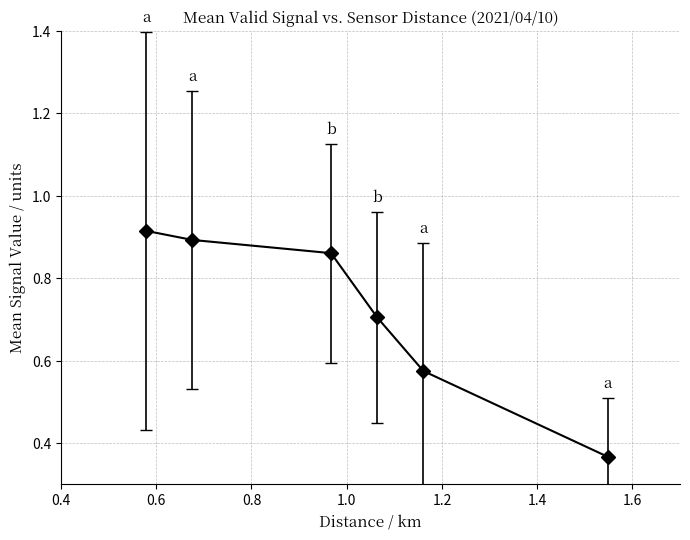

What is the sum of all values?

4.3